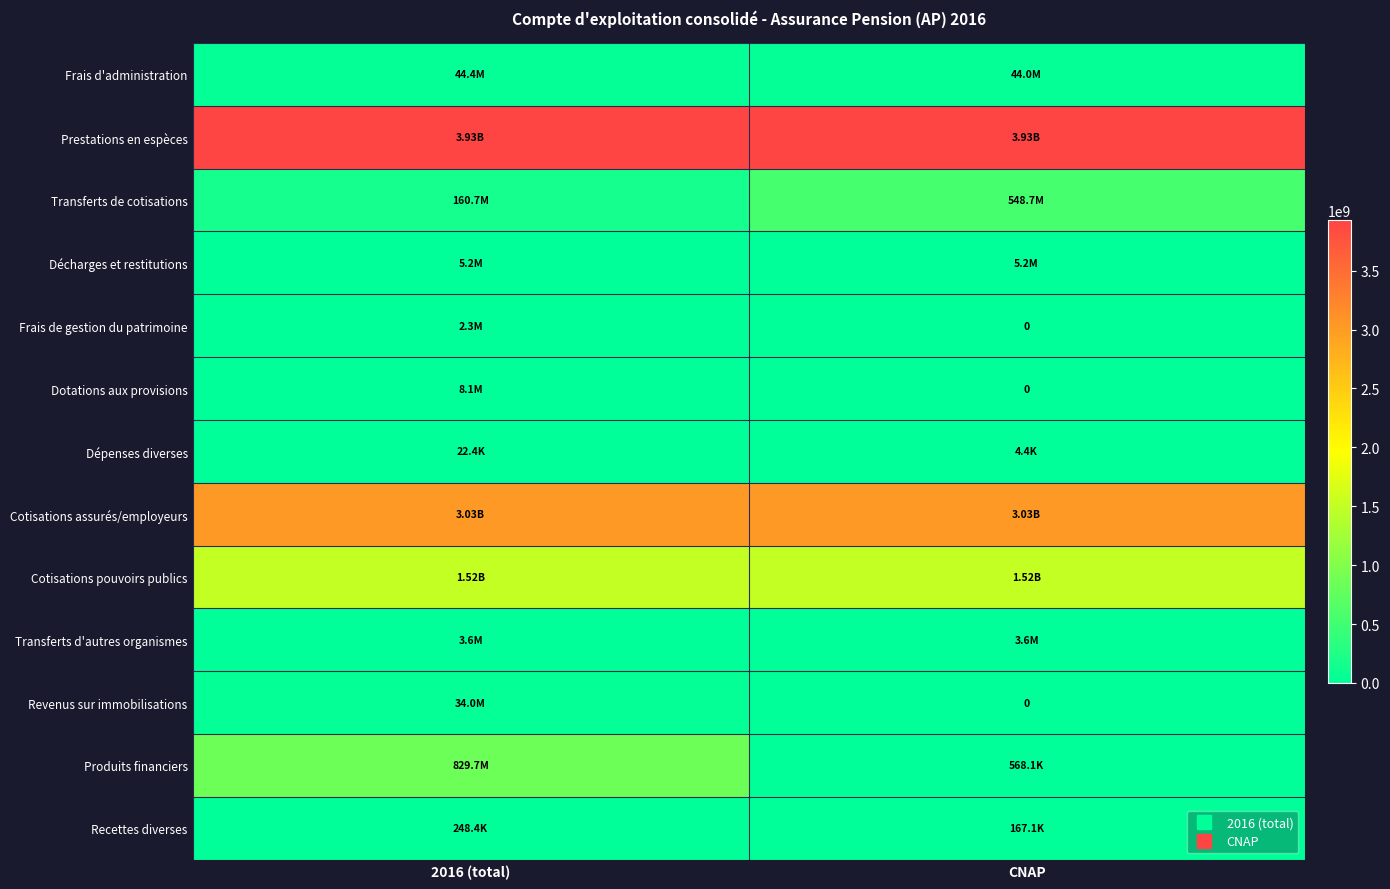

Is the value of Transferts d'autres organismes at CNAP greater than the value of Dotations aux provisions at 2016 (total)?

No